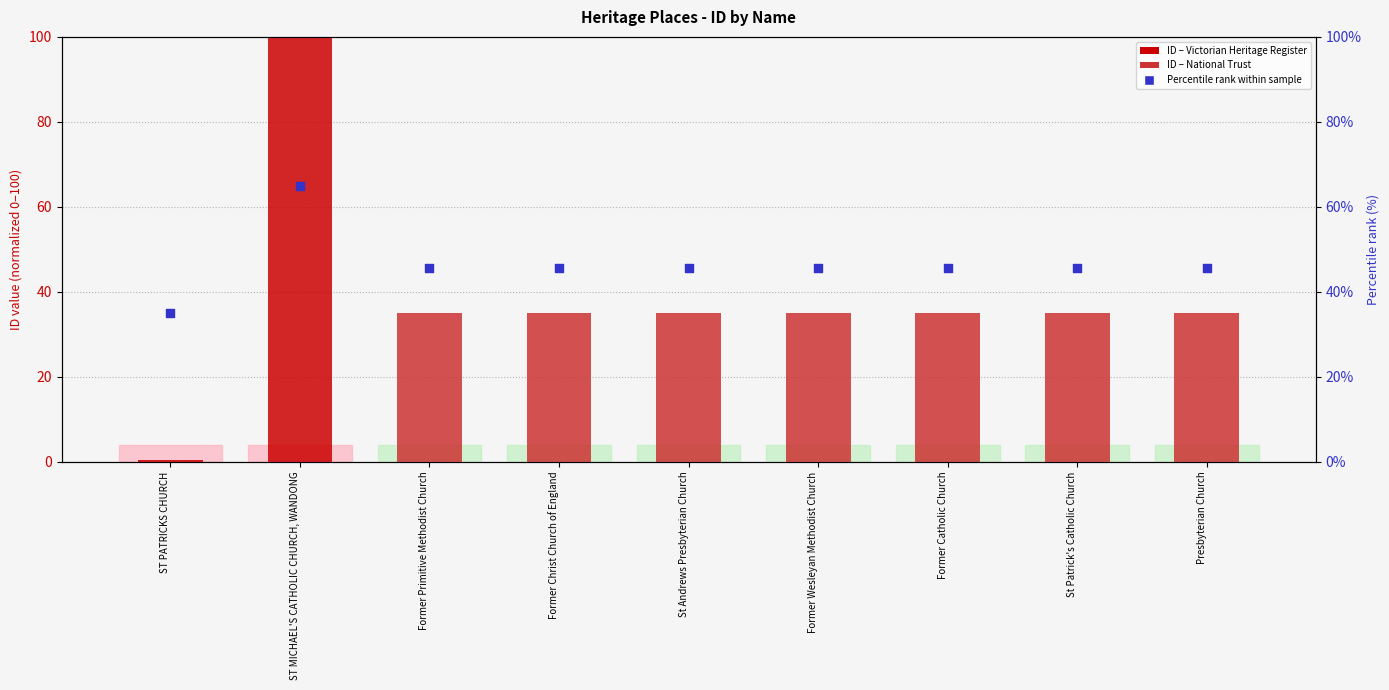

Is the value of Percentile rank (normalized) at ST MICHAEL'S CATHOLIC CHURCH, WANDONG greater than the value of ID (normalized) at ST PATRICKS CHURCH?

Yes